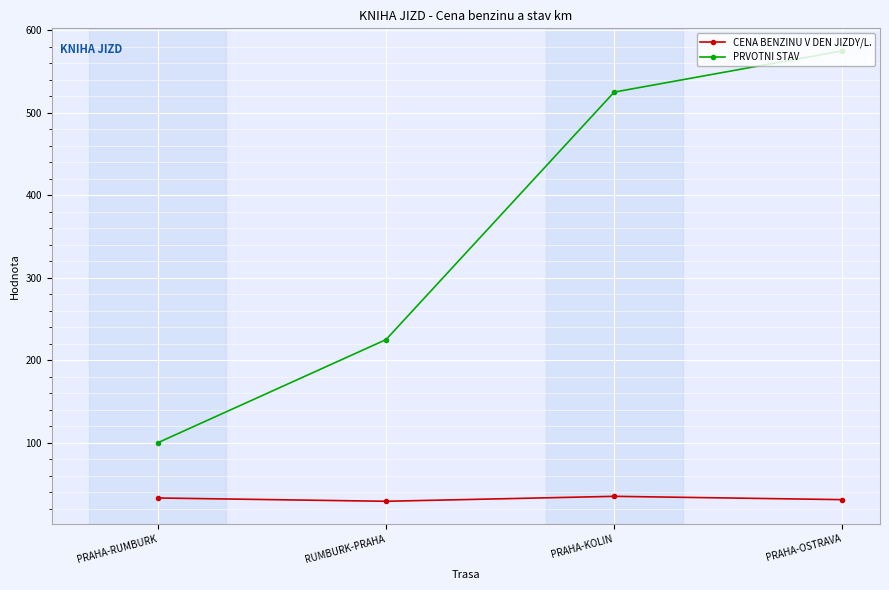

What is the minimum value for PRVOTNI STAV?

100